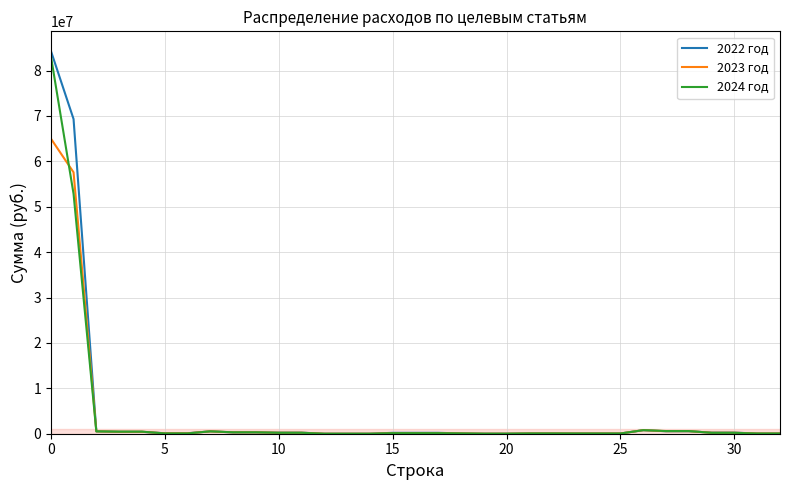

How many series are shown in this chart?

3